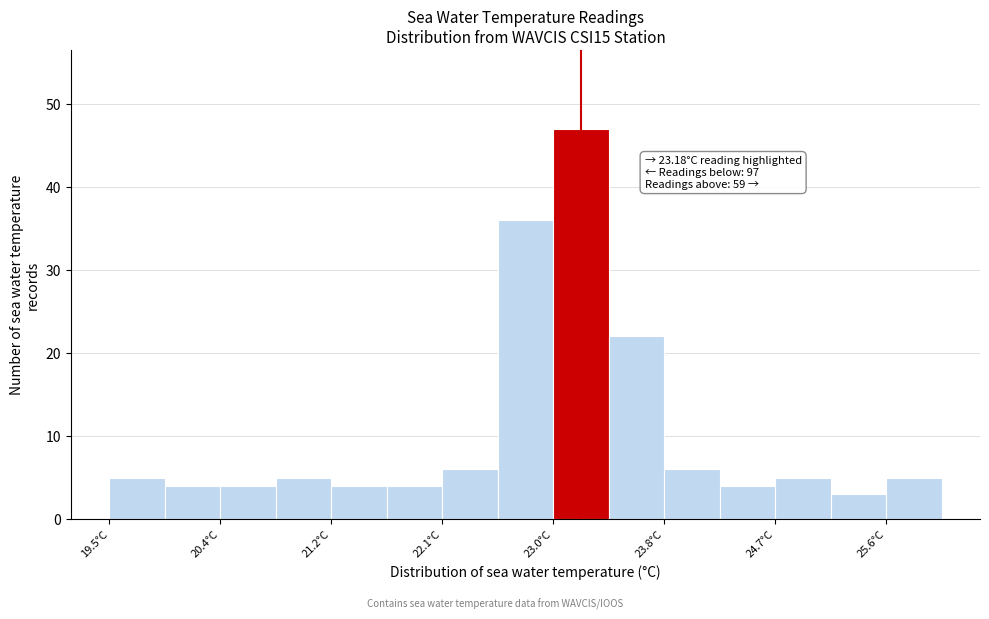

Which range on the x-axis has the tallest bar?

23.0 to 23.4